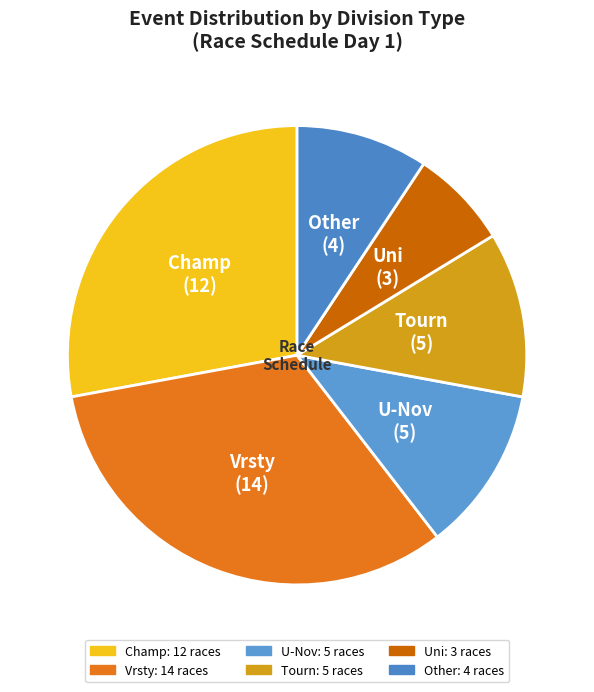

How many segments does this pie chart have?

6